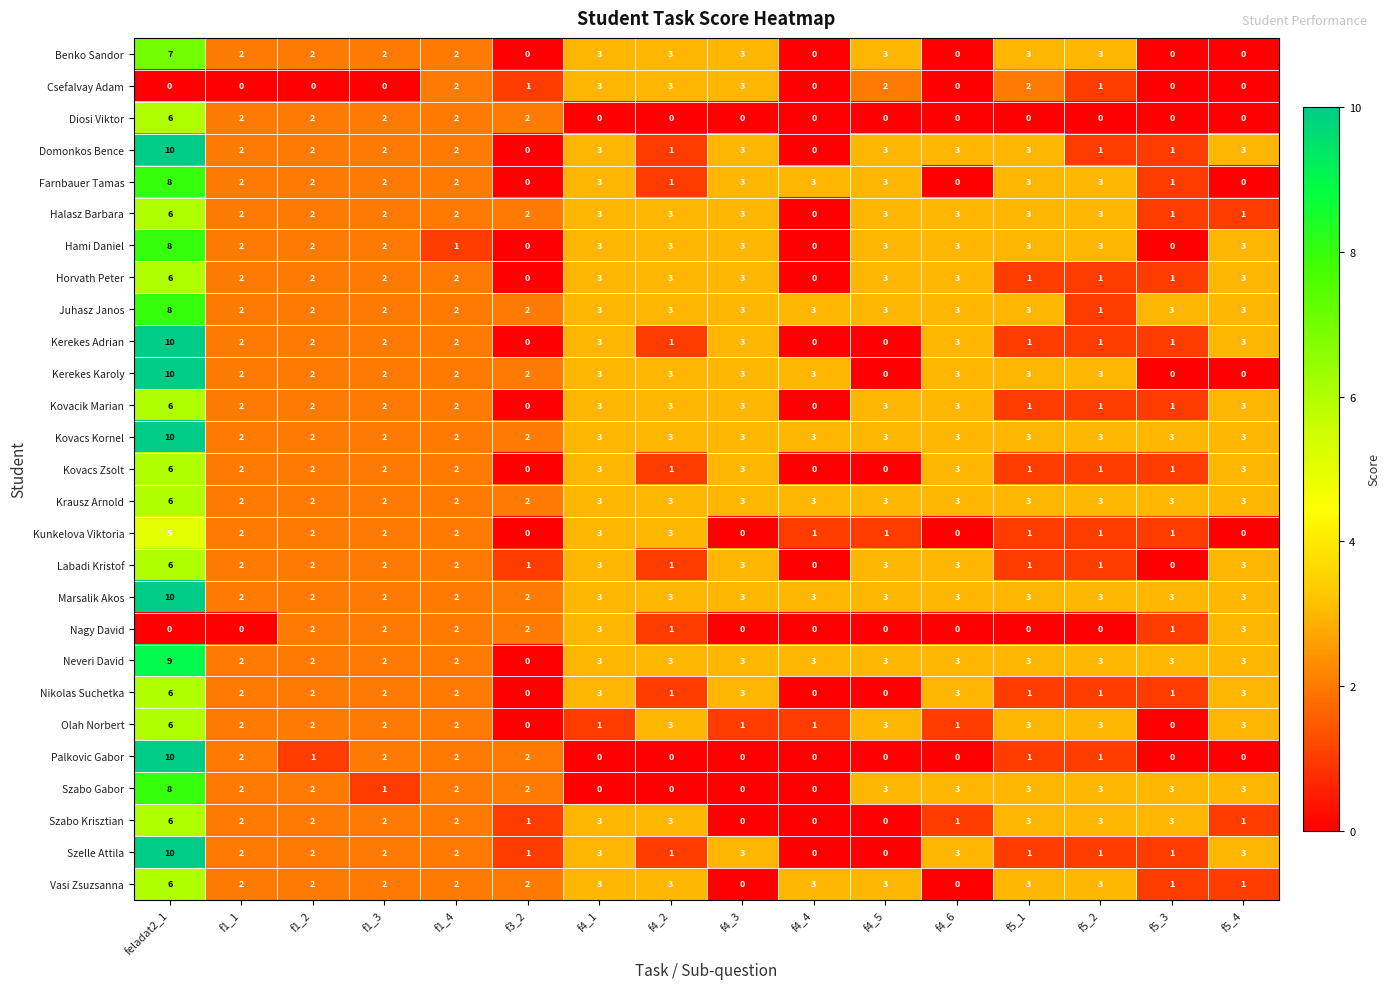

At which category is the sum across all series the highest?

feladat2_1